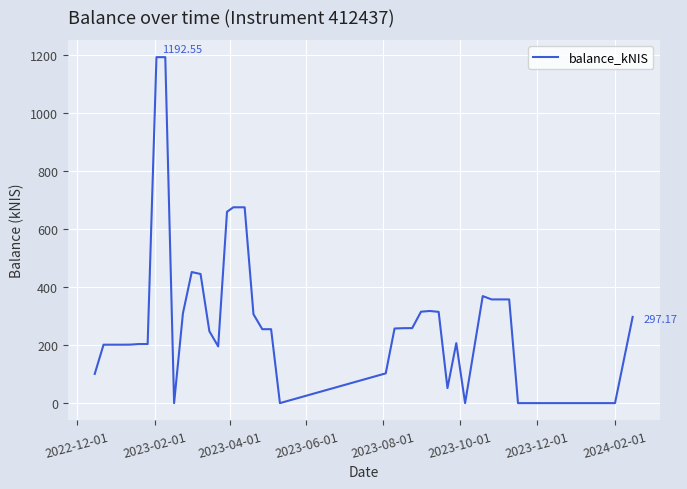

What is the average value?

299.9